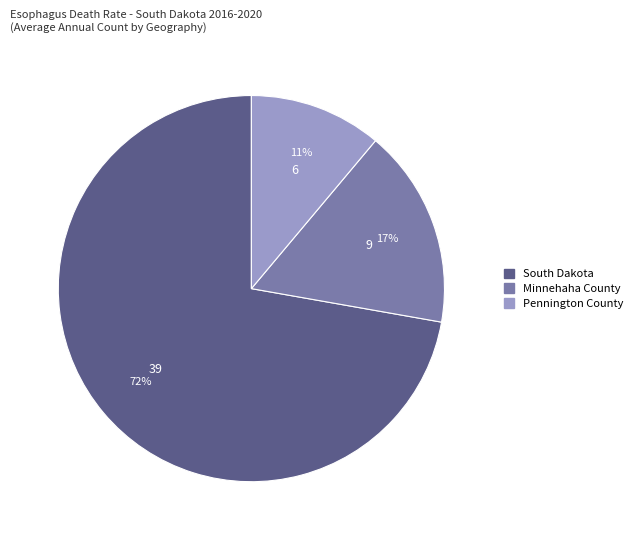

Combined, do Pennington County and Minnehaha County account for over 50%?

No